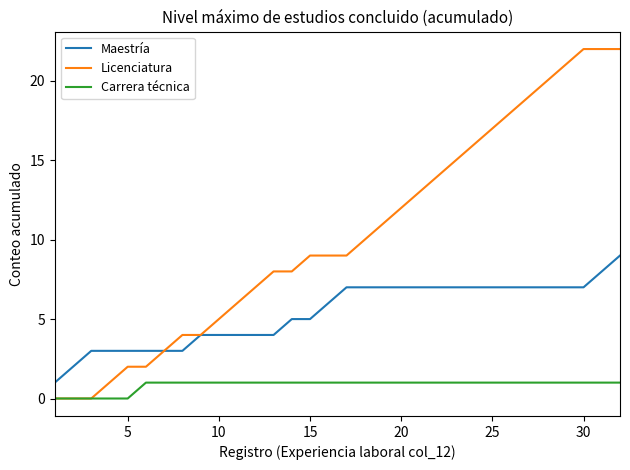

What is the greatest value displayed?

22